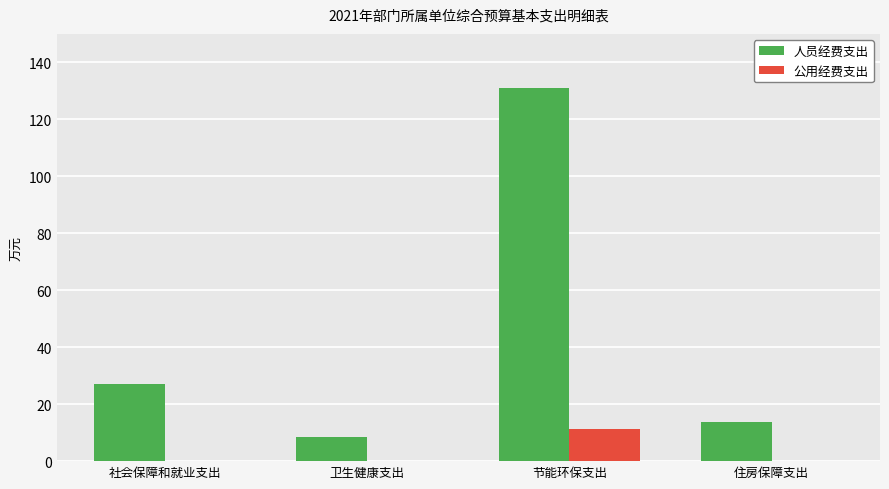

How many groups of bars are there?

4